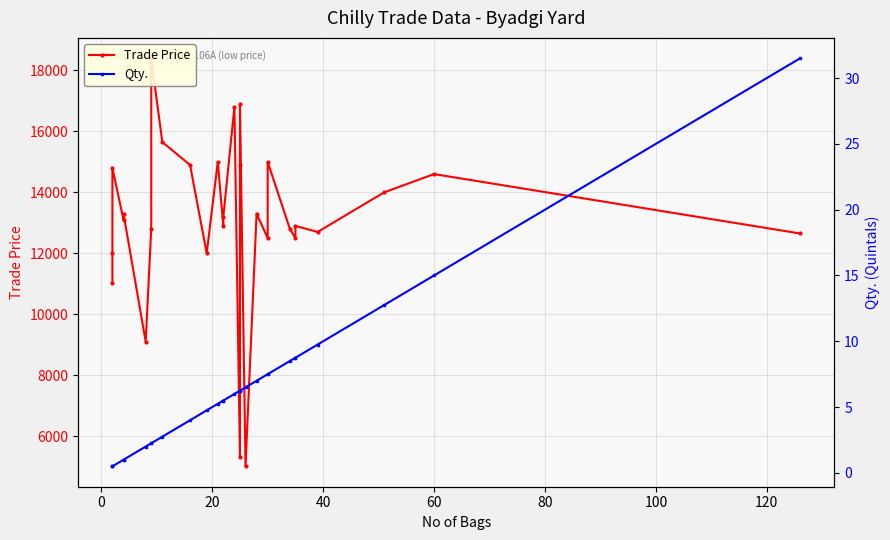

List the series in order of their peak value, lowest first.

Qty., Trade Price